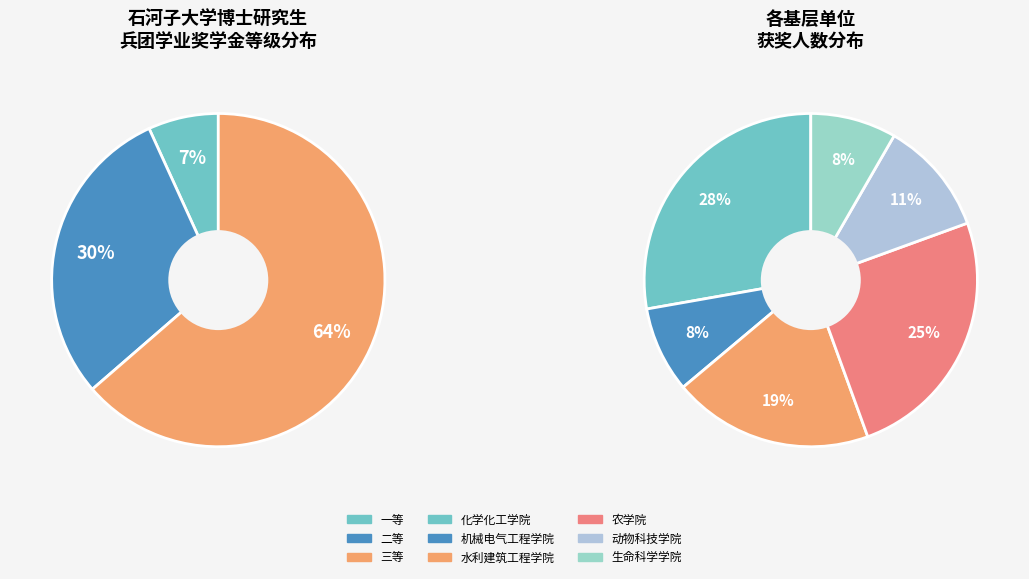

Which category has the smallest portion of the pie?

一等